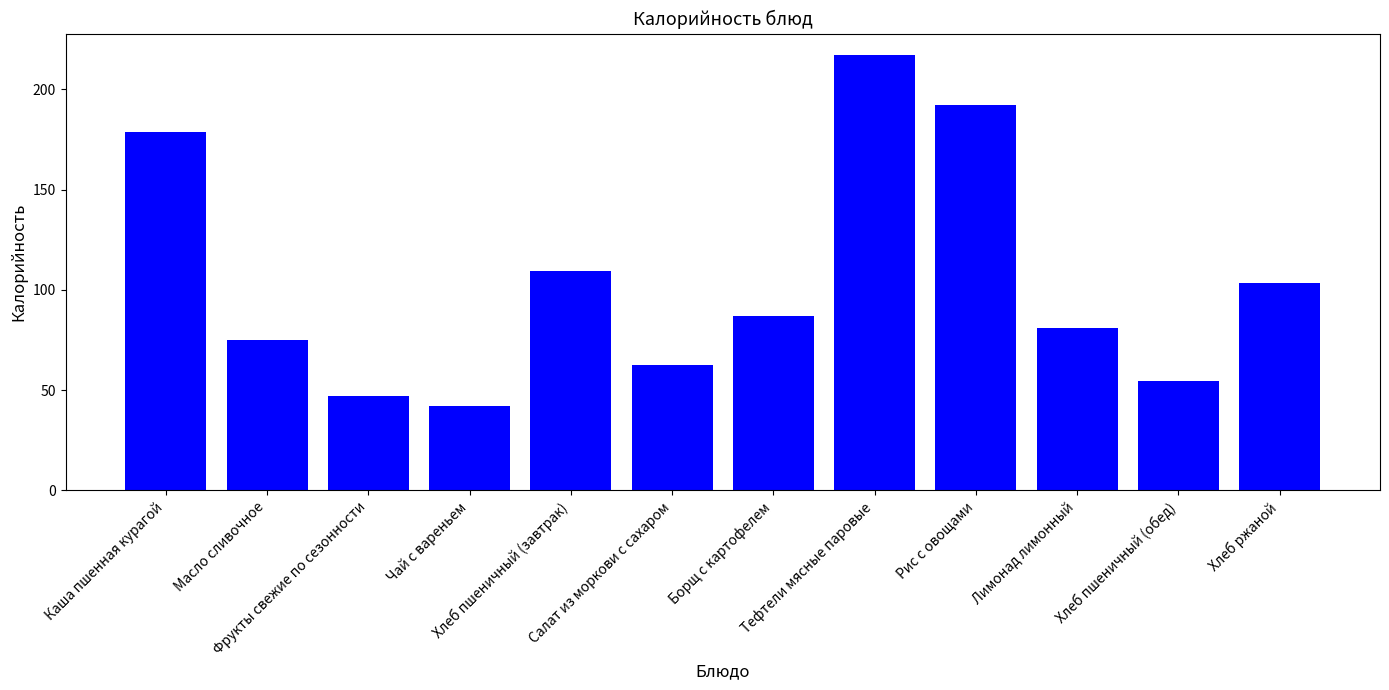

What position from the left is Рис с овощами?

9